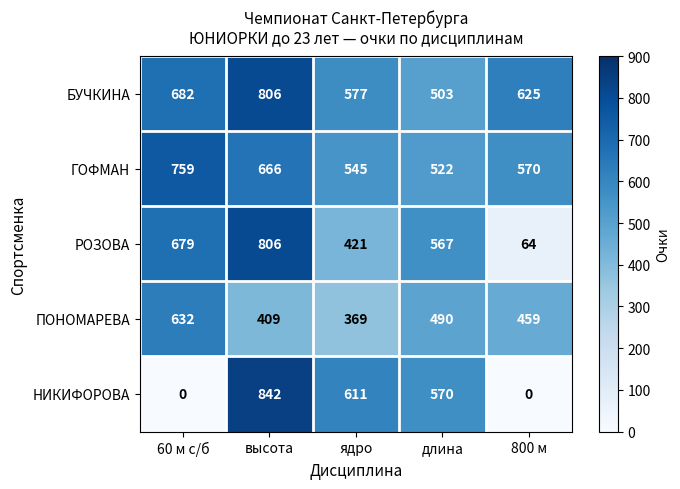

What is the sum of the ПОНОМАРЕВА values at 800 м and высота?

868